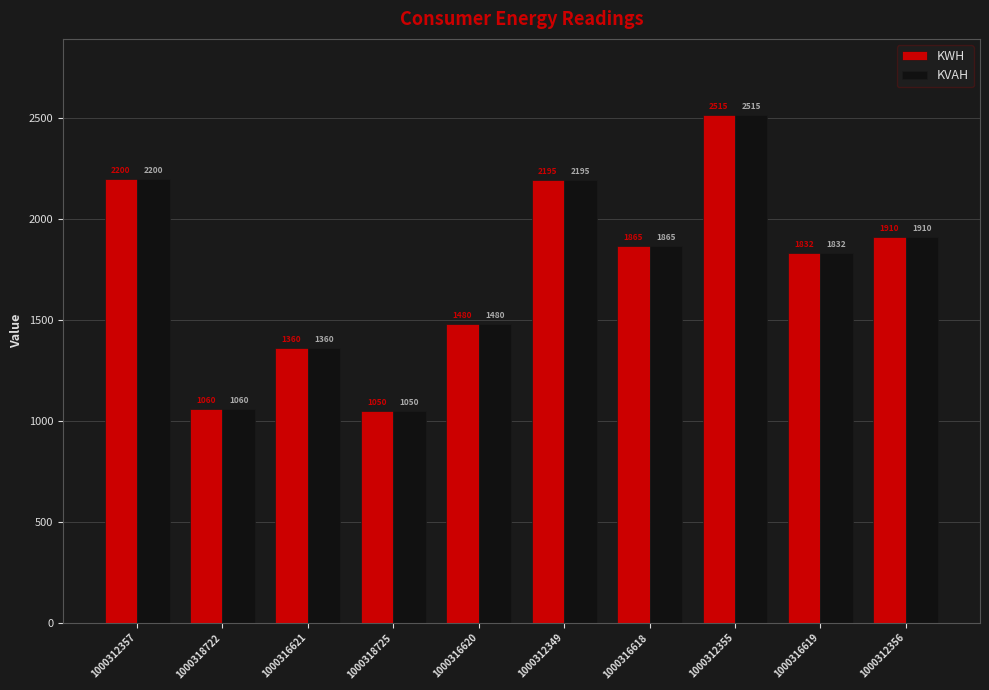

Reading right to left, what are all the values shown in this chart?

KWH: 1000312356=1910	1000316619=1832	1000312355=2515	1000316618=1865	1000312349=2195	1000316620=1480	1000318725=1050	1000316621=1360	1000318722=1060	1000312357=2200
KVAH: 1000312356=1910	1000316619=1832	1000312355=2515	1000316618=1865	1000312349=2195	1000316620=1480	1000318725=1050	1000316621=1360	1000318722=1060	1000312357=2200